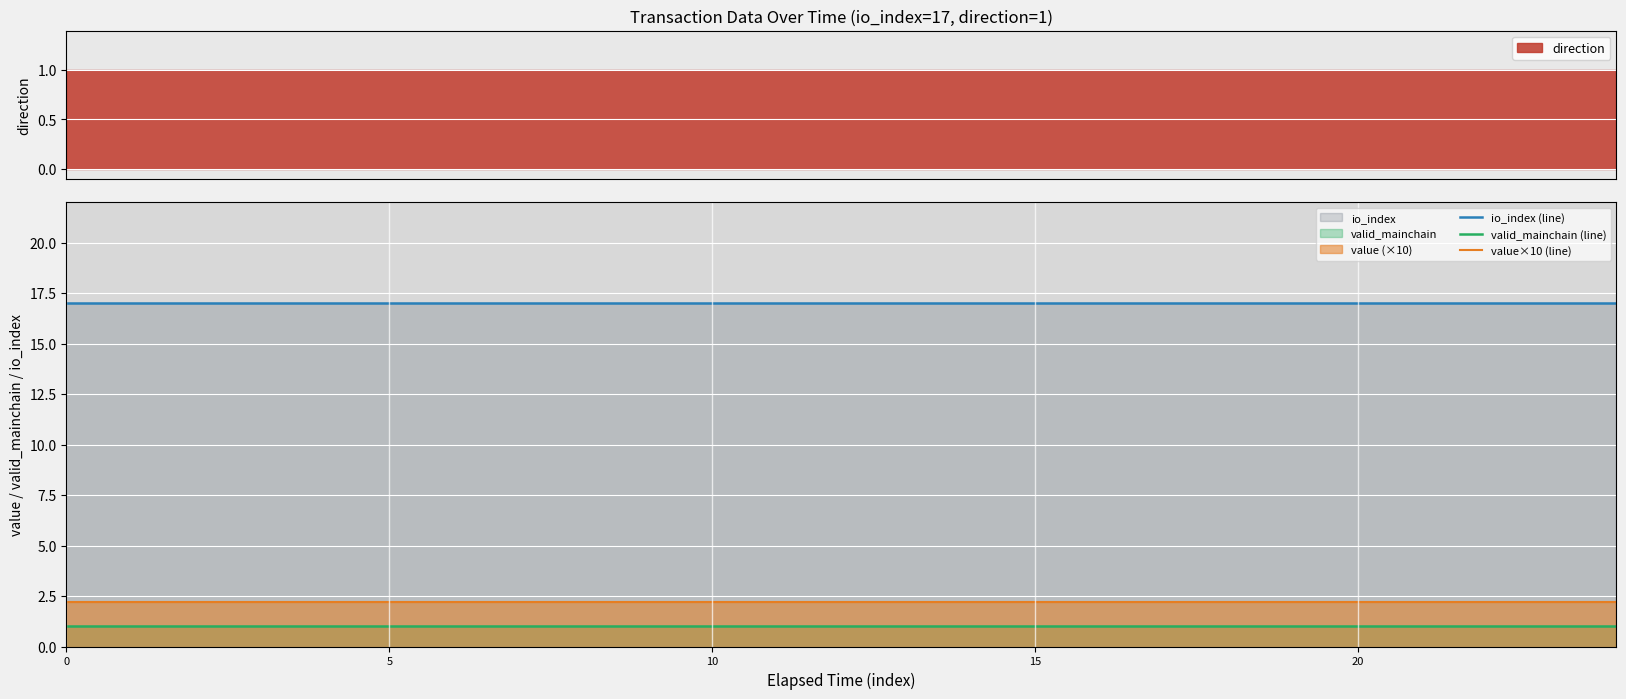

True or false: value×10 (line) and valid_mainchain (line) cross at least once.

False